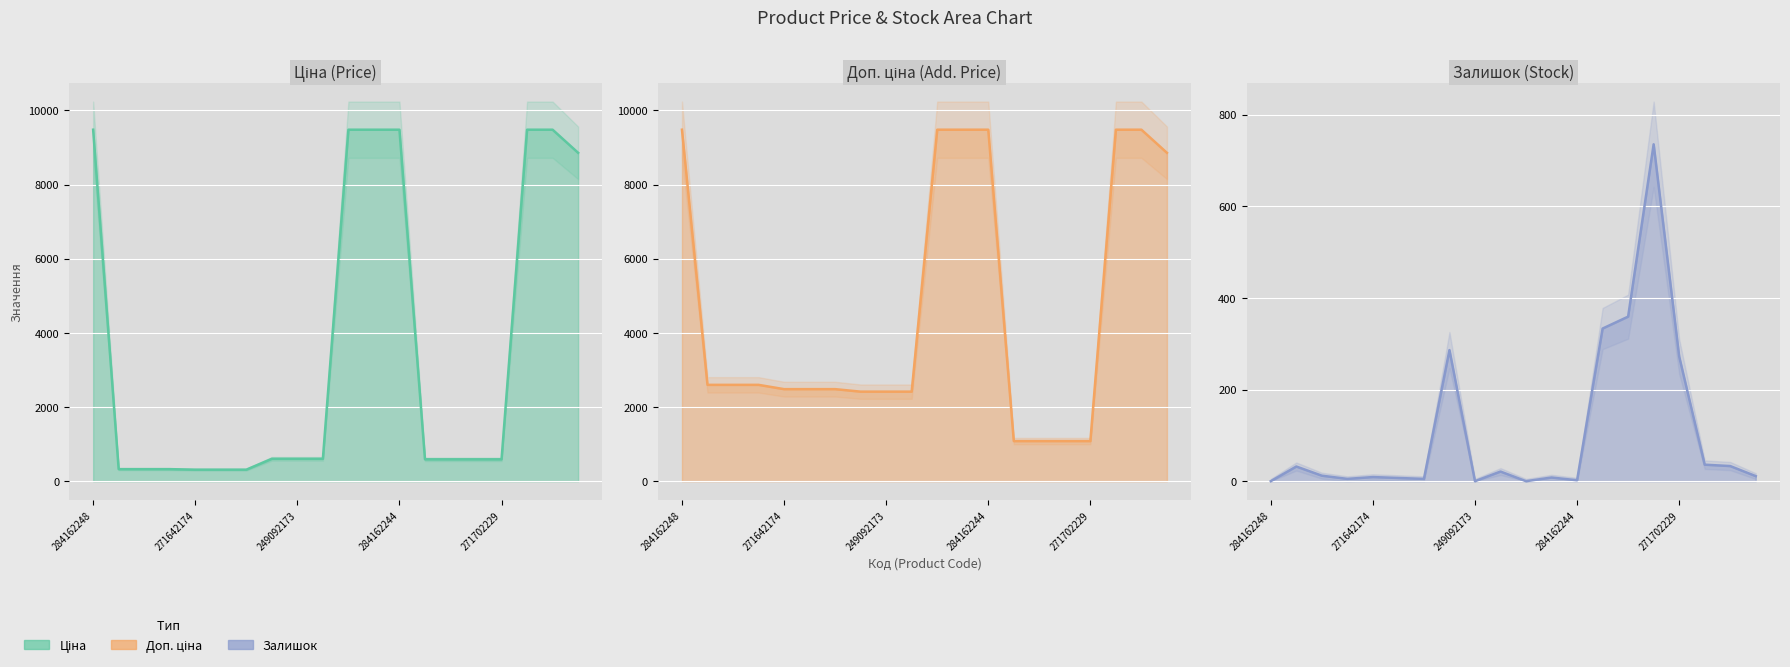

List the series in order of their overall mean, lowest first.

Залишок, Ціна, Доп. ціна